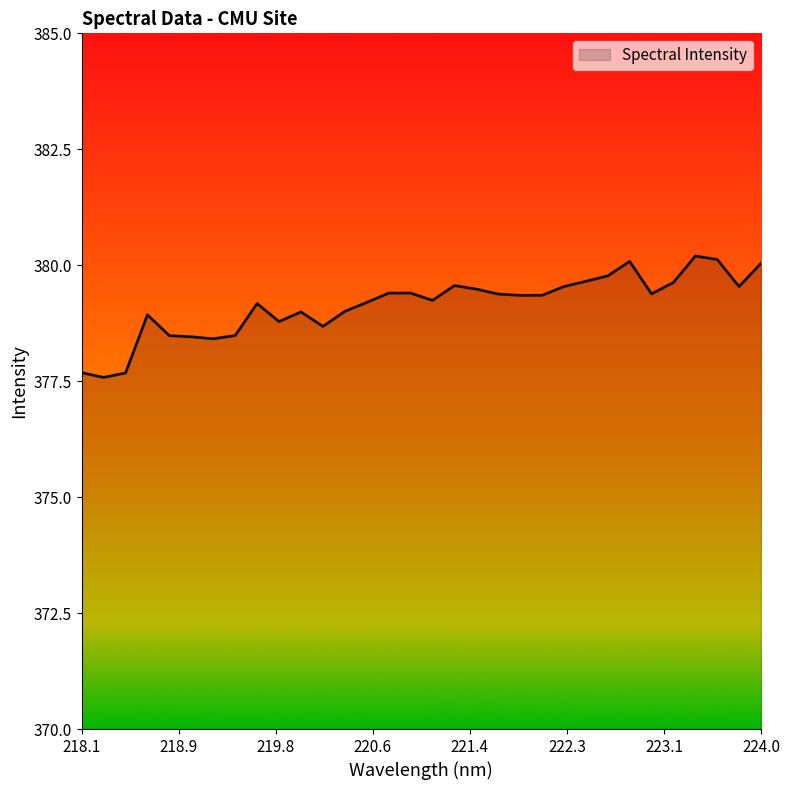

What is the difference between the maximum and minimum values?

2.6